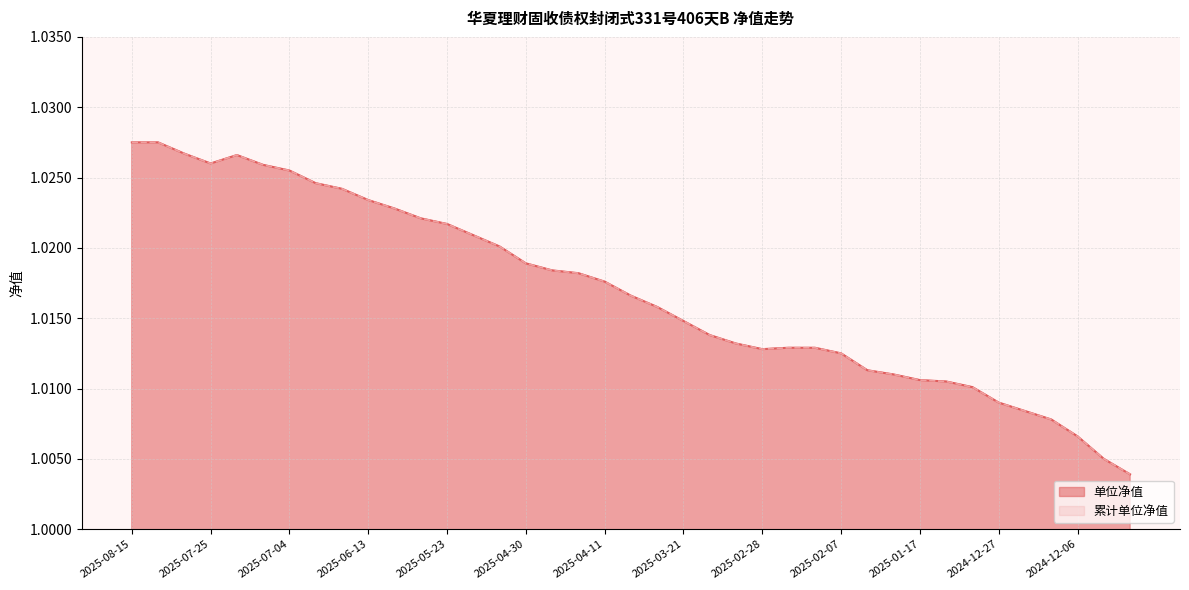

In 累计单位净值, how many points are higher than both neighbors (excluding endpoints)?

1